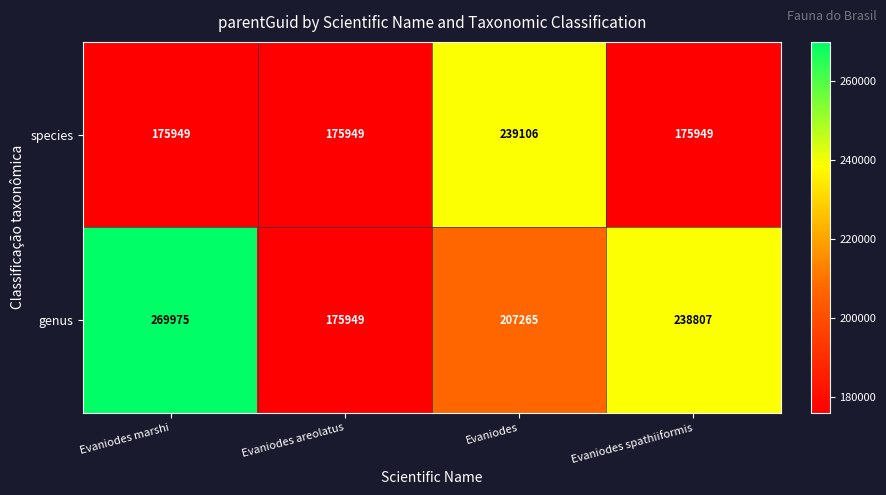

The species series shows 397319 at Evaniodes. True or false?

False